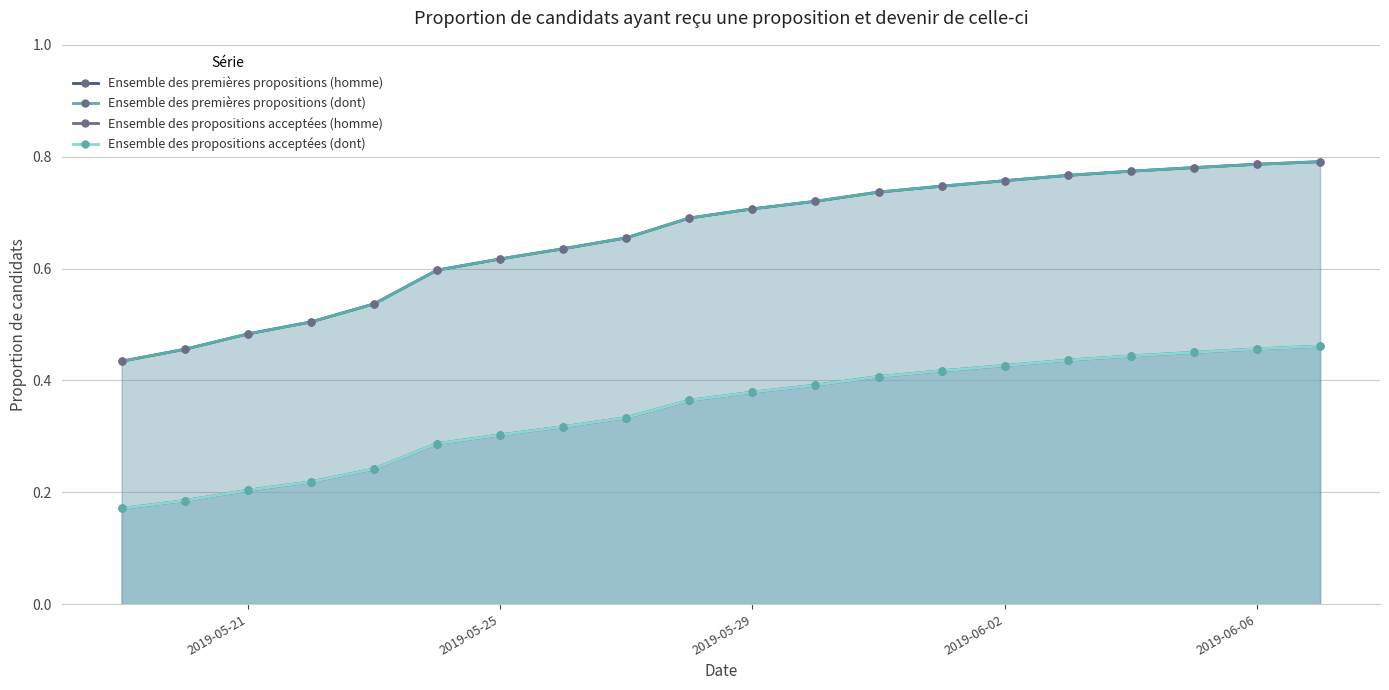

What are all the series names shown in the legend?

Ensemble des premières propositions (homme), Ensemble des premières propositions (dont), Ensemble des propositions acceptées (homme), Ensemble des propositions acceptées (dont)